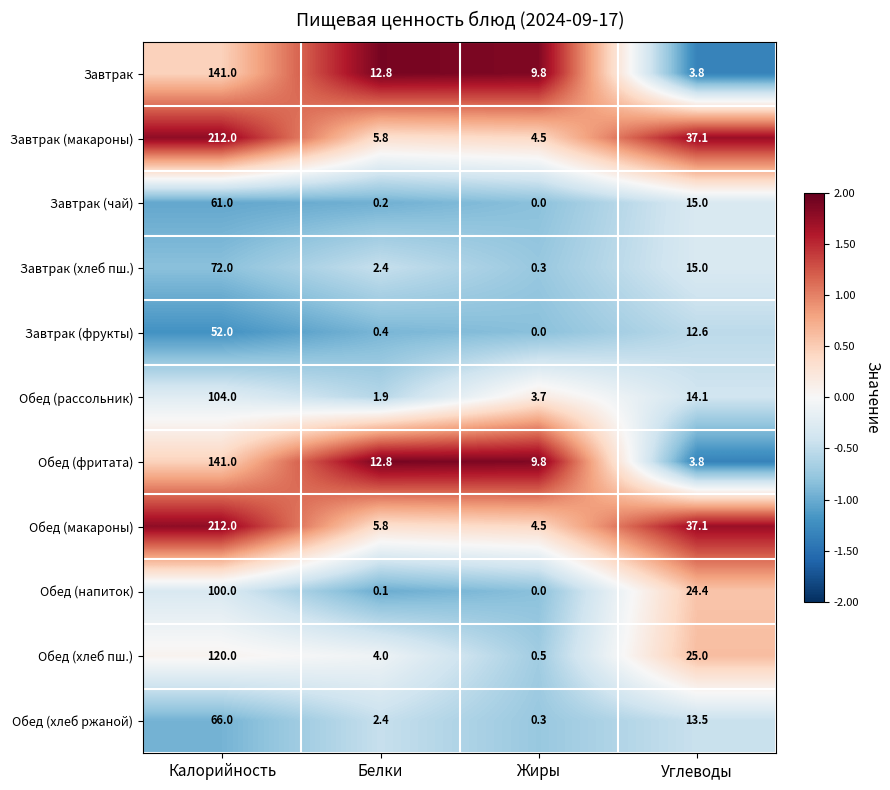

What is the difference between the highest and lowest values at Жиры?

9.8